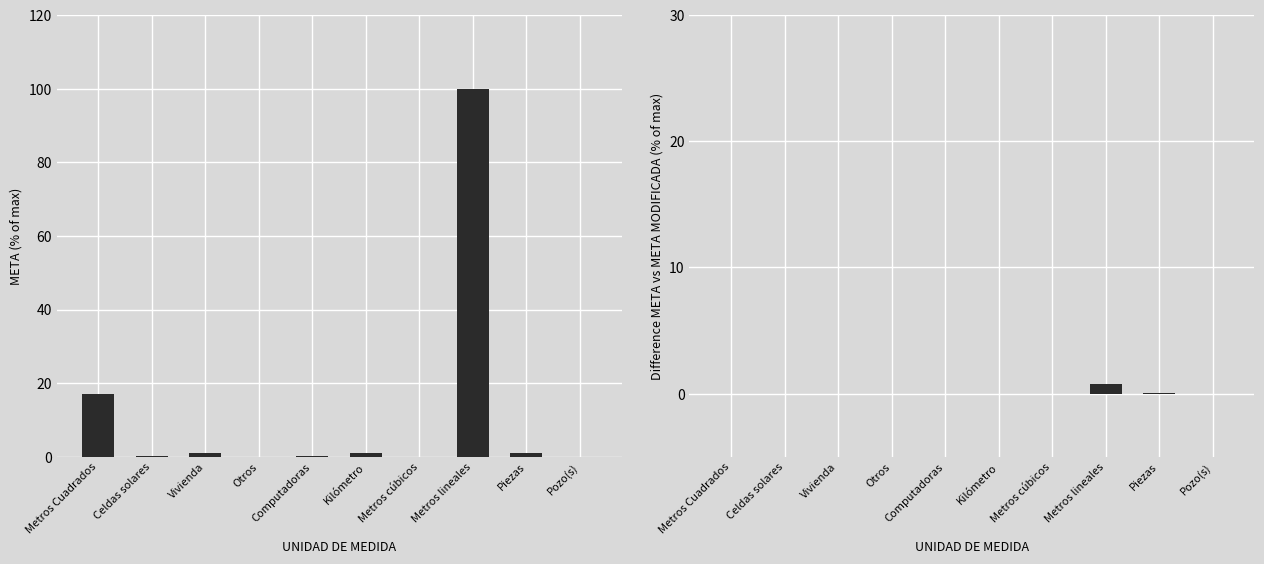

What is the sum of all META values?

120.4